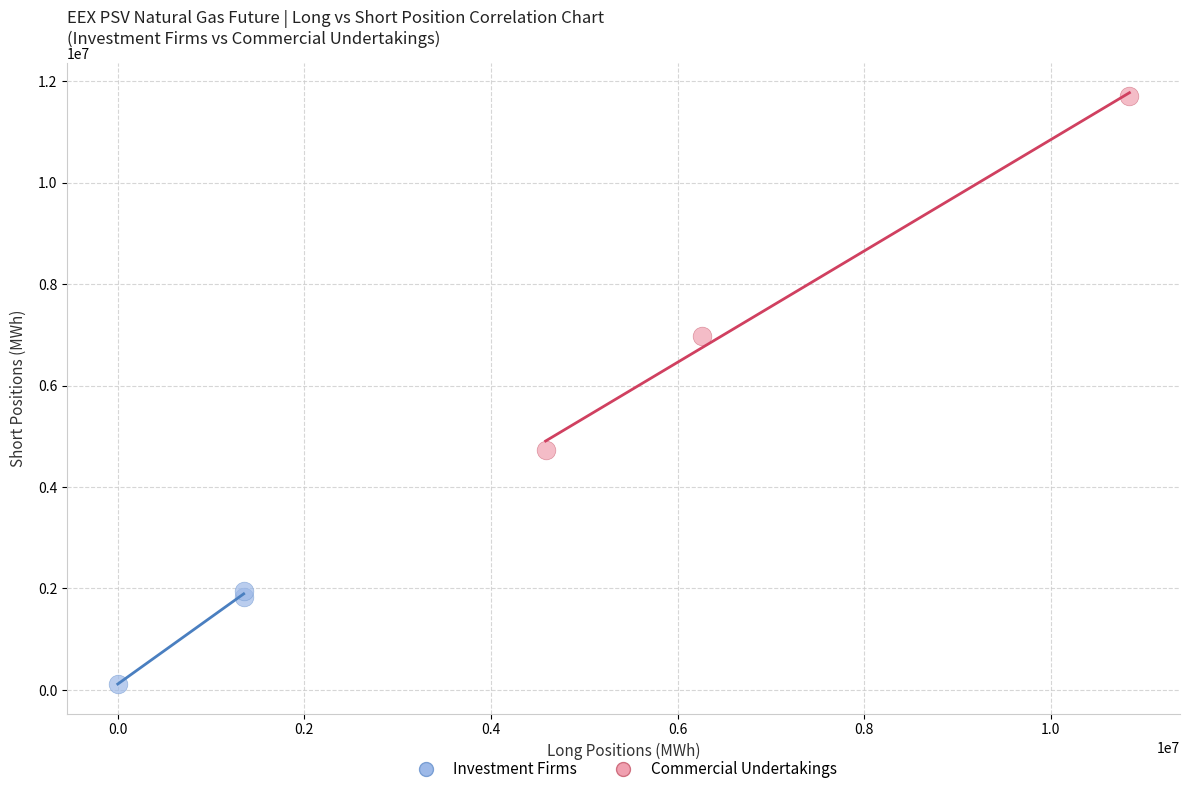

Which series has the widest spread of Y values?

Commercial Undertakings